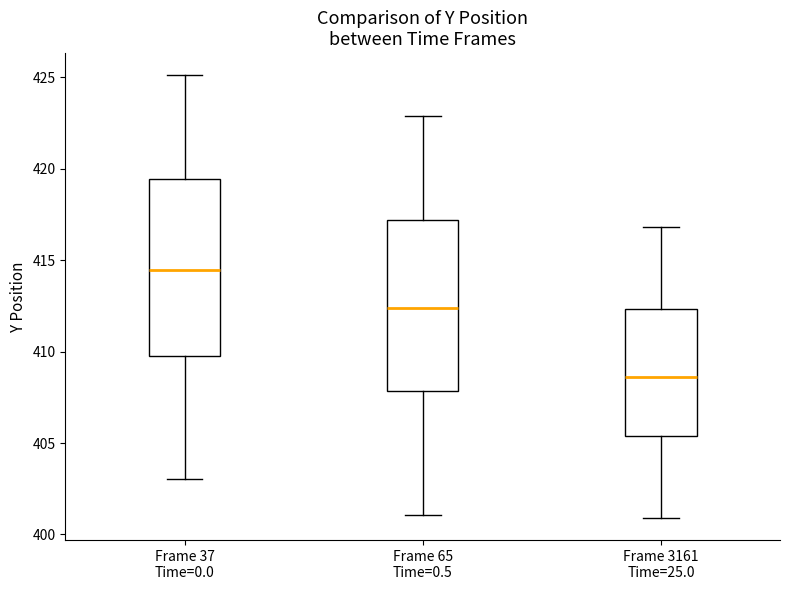

Where does the upper whisker of the box for Frame 37 Time=0.0 end on the y-axis? The values are not printed on the chart, so give them approximately, as read against the axis.

425.0